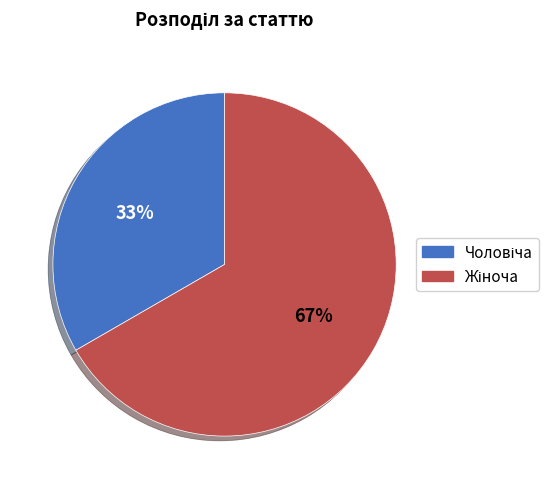

To the nearest percent, what portion does Чоловіча represent?

33%